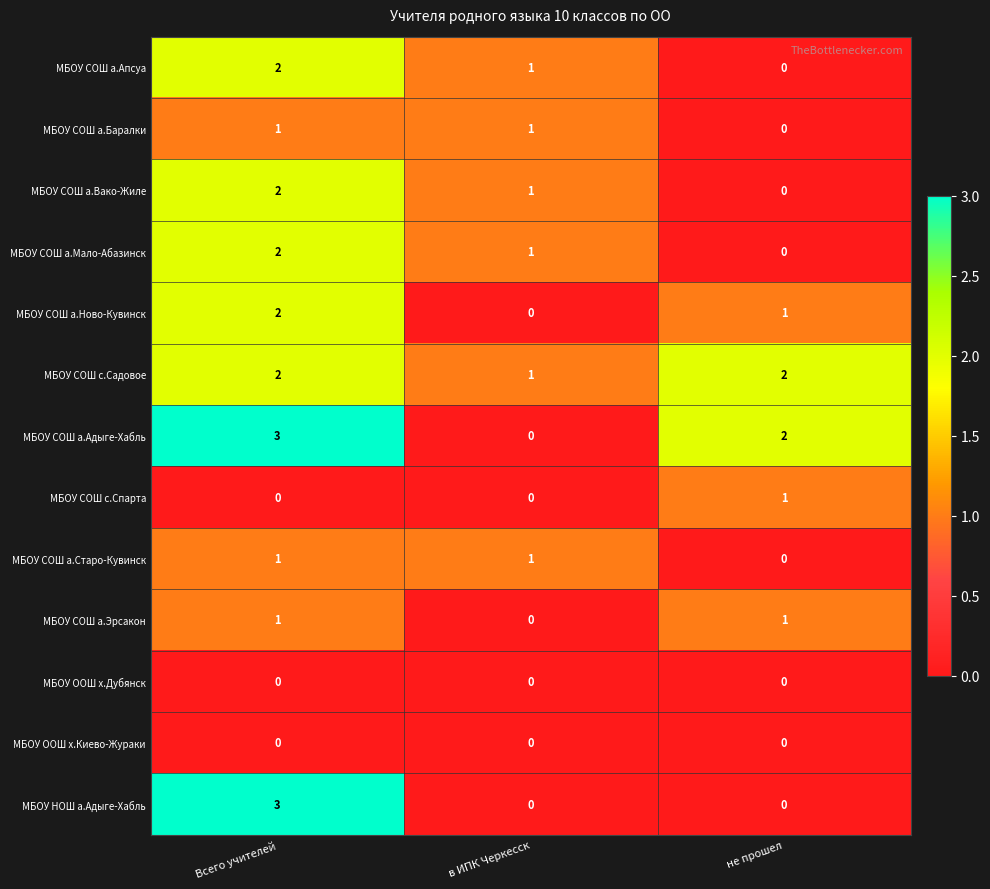

Where is МБОУ СОШ а.Баралки nearest to the value 0?

не прошел